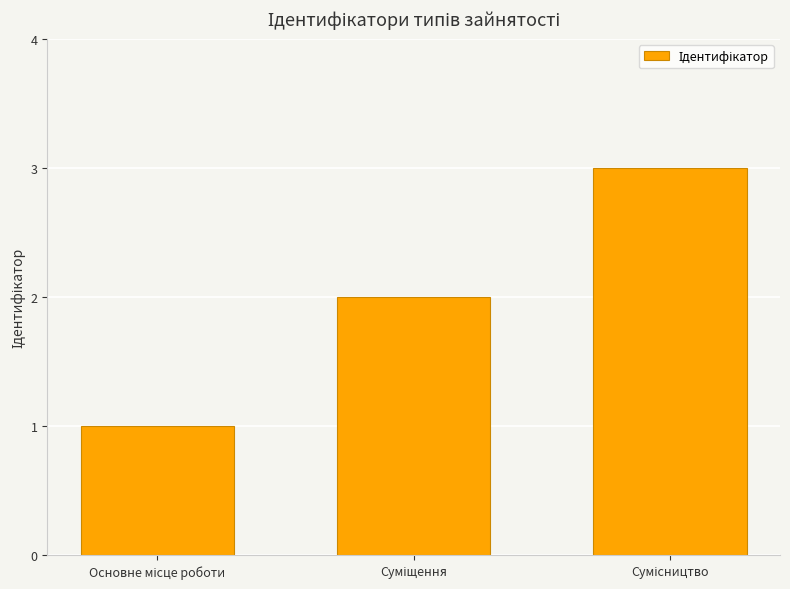

What is the sum of all values?

6